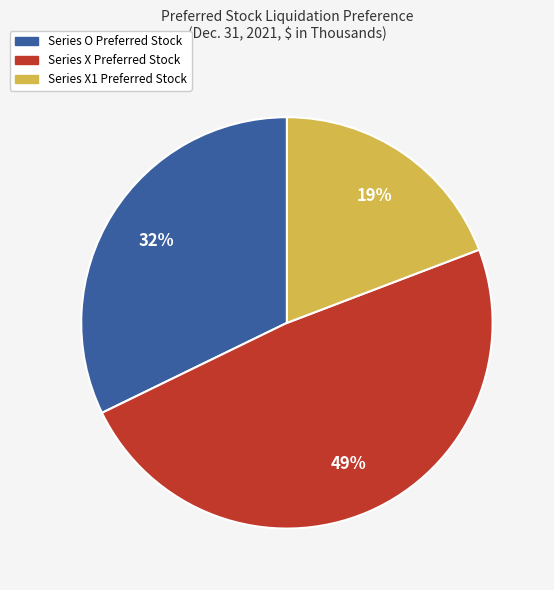

To the nearest percent, what is the average slice percentage?

33%